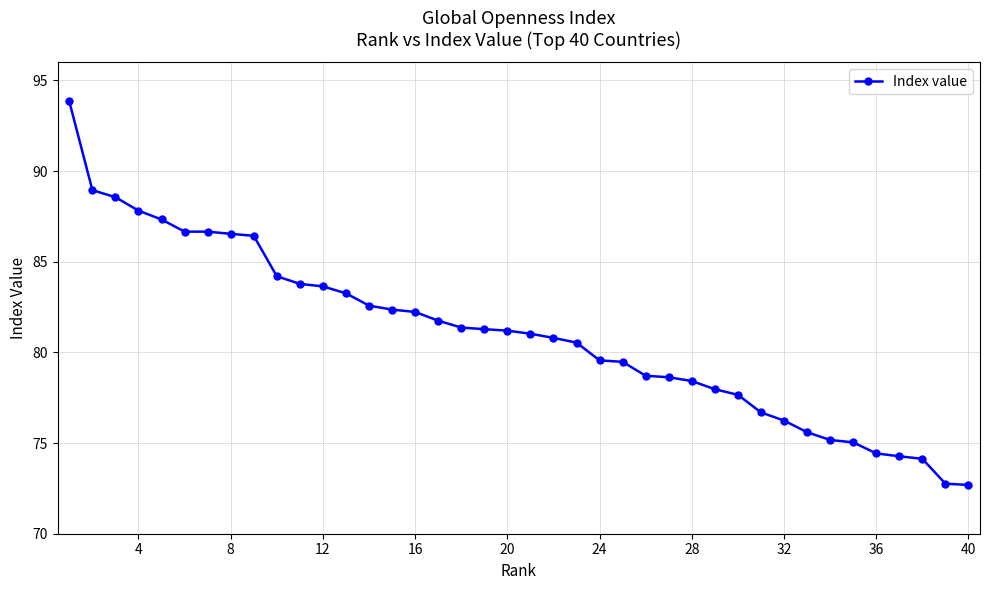

What is the difference between the second highest and minimum values?

16.3